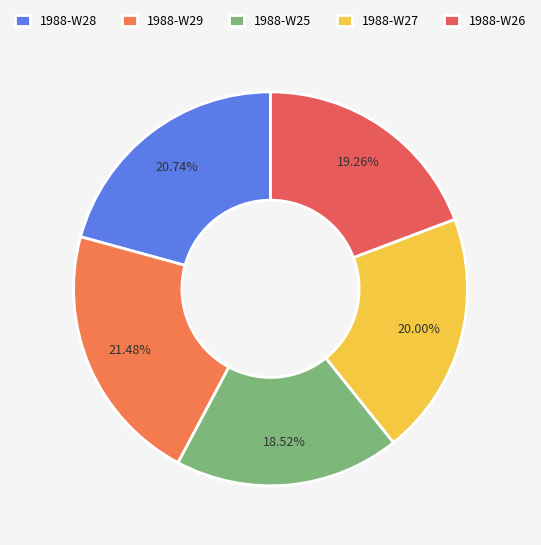

Approximately how many times larger is the value at 1988-W28 compared to 1988-W29?

1.0